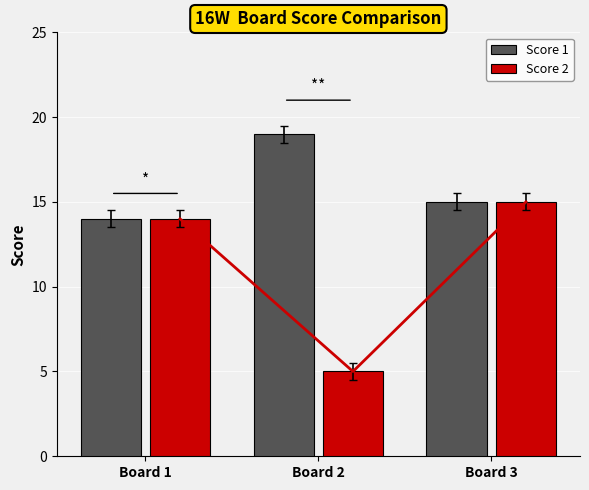

What is the difference between the maximum and second lowest values in the Score 1 series?

4